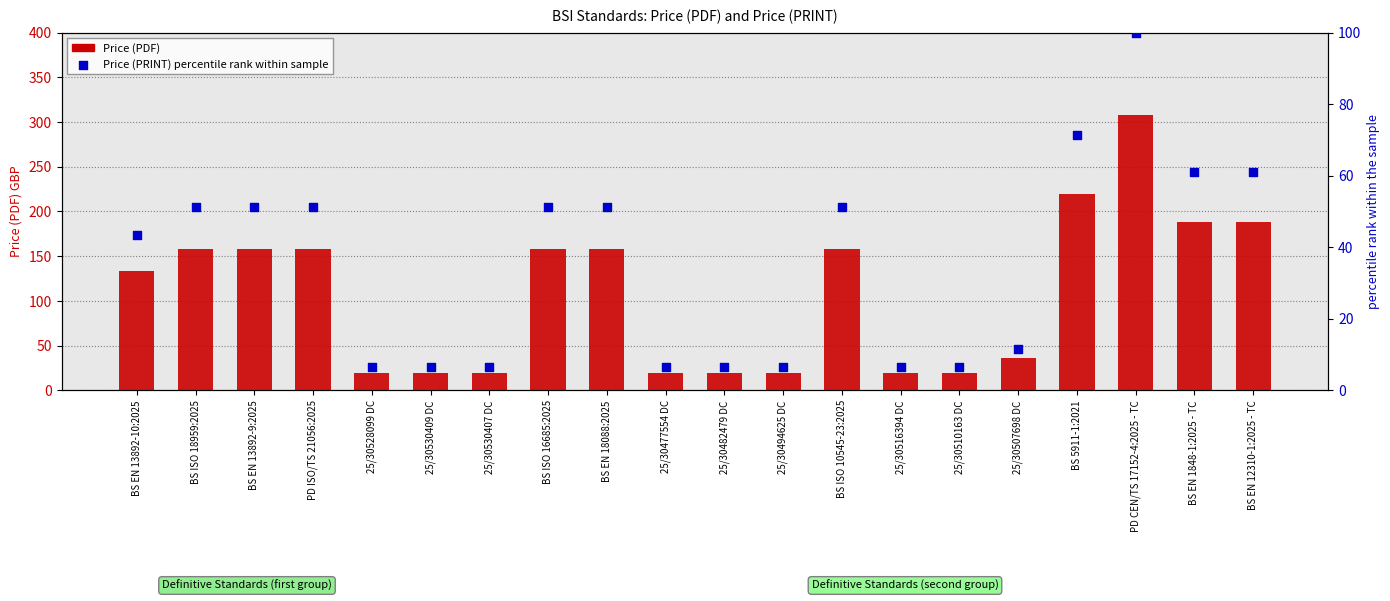

What is the total value across all series at 25/30477554 DC?

26.5